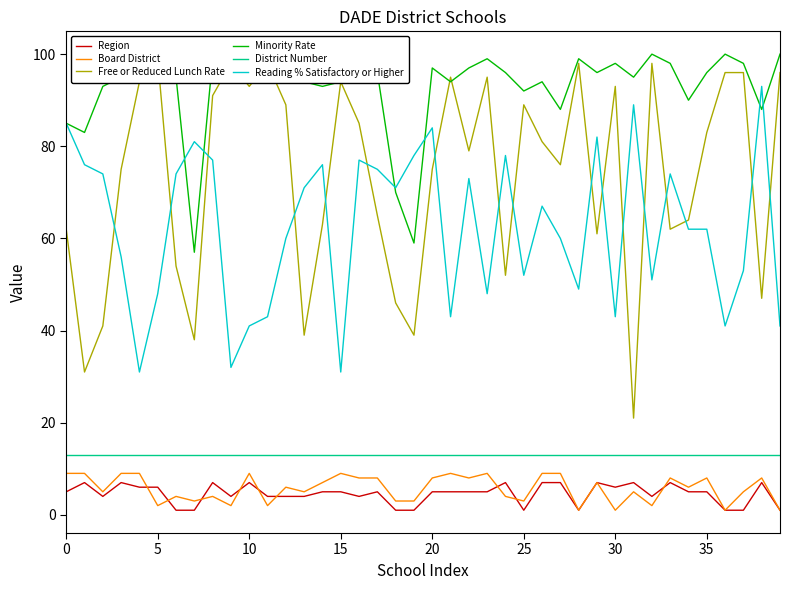

True or false: Board District and Free or Reduced Lunch Rate cross at least once.

False